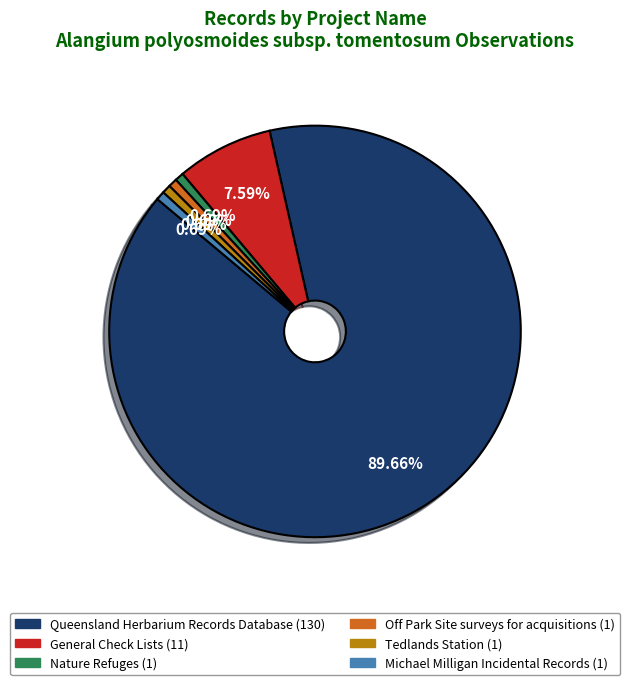

Which slice is the largest?

Queensland Herbarium Records Database